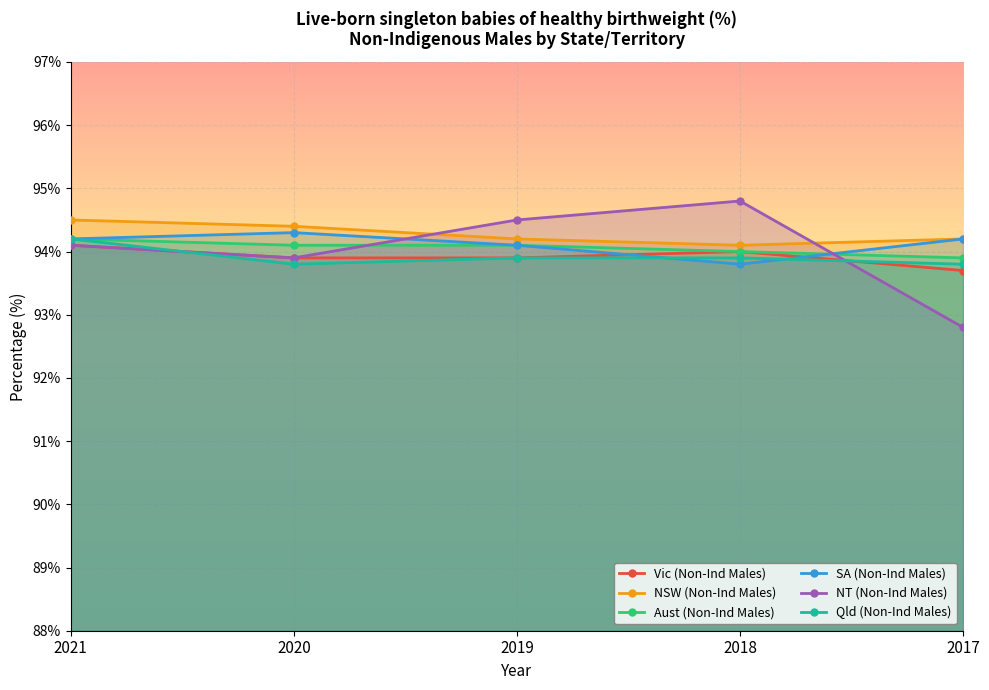

Reading left to right, list all the values displayed in this chart.

Vic (Non-Ind Males): 2021=94.1	2020=93.9	2019=93.9	2018=94.0	2017=93.7
NSW (Non-Ind Males): 2021=94.5	2020=94.4	2019=94.2	2018=94.1	2017=94.2
Aust (Non-Ind Males): 2021=94.2	2020=94.1	2019=94.1	2018=94.0	2017=93.9
SA (Non-Ind Males): 2021=94.2	2020=94.3	2019=94.1	2018=93.8	2017=94.2
NT (Non-Ind Males): 2021=94.1	2020=93.9	2019=94.5	2018=94.8	2017=92.8
Qld (Non-Ind Males): 2021=94.2	2020=93.8	2019=93.9	2018=93.9	2017=93.8